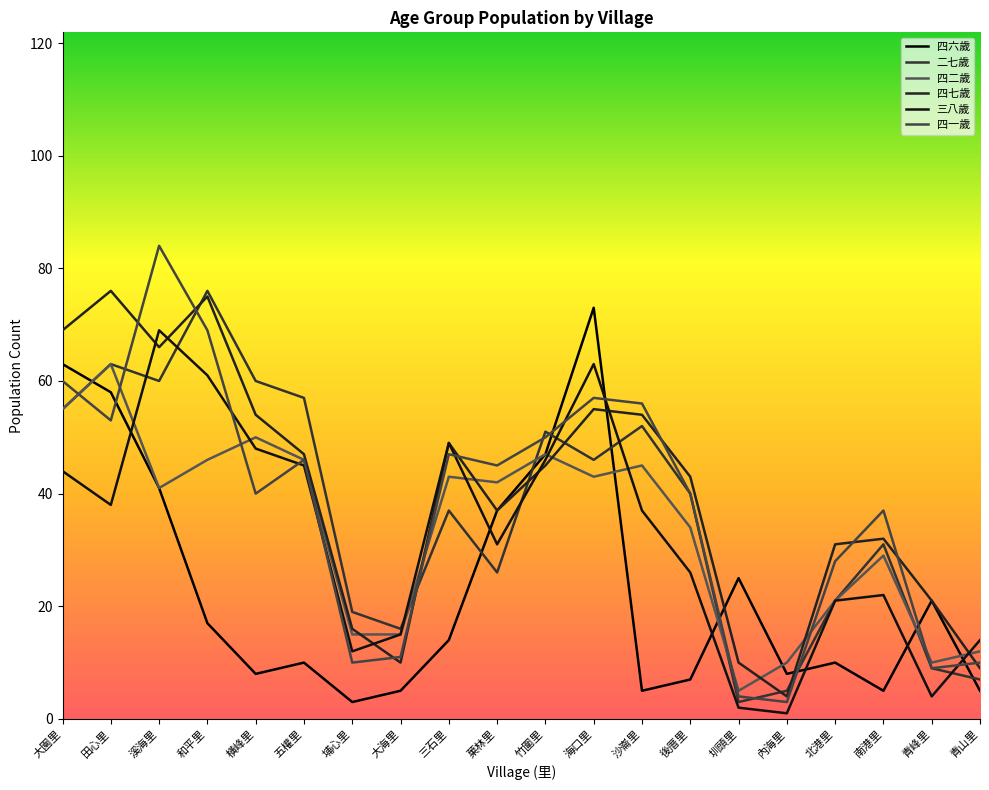

How many series are shown in this chart?

6